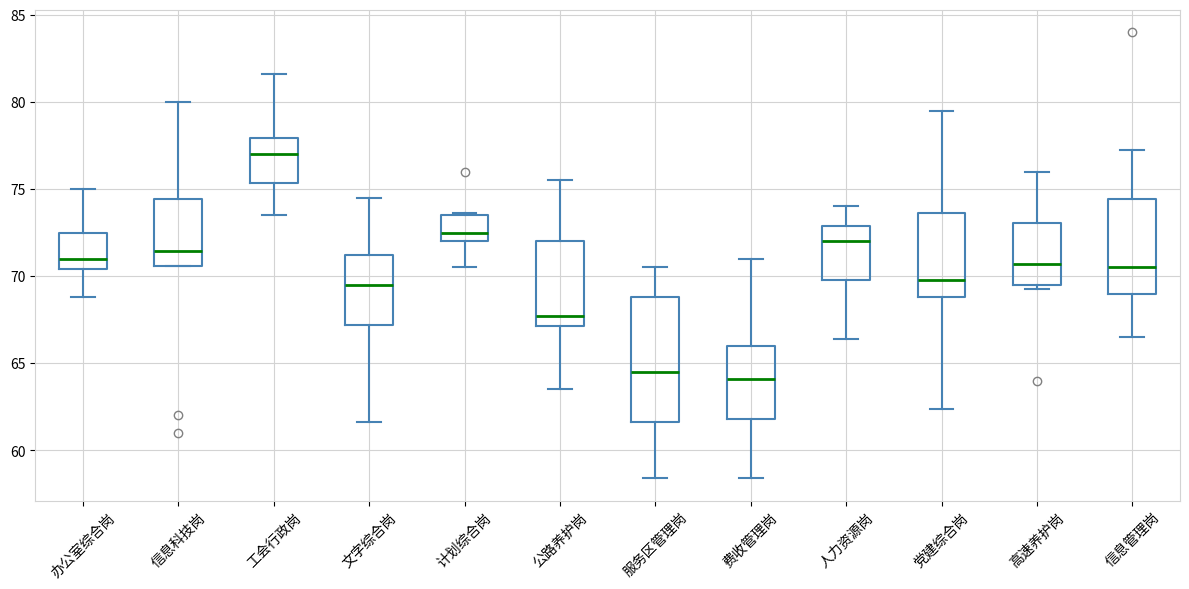

Reading left to right, transcribe this box plot: for each box, give where its median line is, the range the box spans, and where its two whiskers end, as read against the y-axis. The values are not printed on the chart, so give them approximately, as read against the axis.

办公室综合岗: median 71.0, box 70.5 to 72.5, whiskers 69.0 to 75.0
信息科技岗: median 71.5, box 70.5 to 74.5, whiskers 70.5 to 80.0
工会行政岗: median 77.0, box 75.5 to 78.0, whiskers 73.5 to 81.5
文字综合岗: median 69.5, box 67.0 to 71.0, whiskers 61.5 to 74.5
计划综合岗: median 72.5, box 72.0 to 73.5, whiskers 70.5 to 73.5
公路养护岗: median 67.5, box 67.0 to 72.0, whiskers 63.5 to 75.5
服务区管理岗: median 64.5, box 61.5 to 69.0, whiskers 58.5 to 70.5
费收管理岗: median 64.0, box 62.0 to 66.0, whiskers 58.5 to 71.0
人力资源岗: median 72.0, box 70.0 to 73.0, whiskers 66.5 to 74.0
党建综合岗: median 70.0, box 69.0 to 73.5, whiskers 62.5 to 79.5
高速养护岗: median 70.5, box 69.5 to 73.0, whiskers 69.5 (just below the box's lower edge) to 76.0
信息管理岗: median 70.5, box 69.0 to 74.5, whiskers 66.5 to 77.5